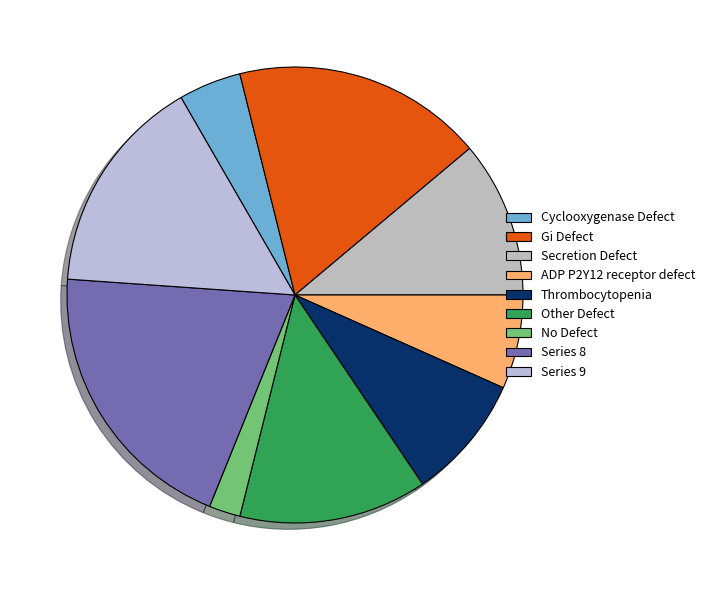

What is the smallest slice in the pie chart?

No Defect